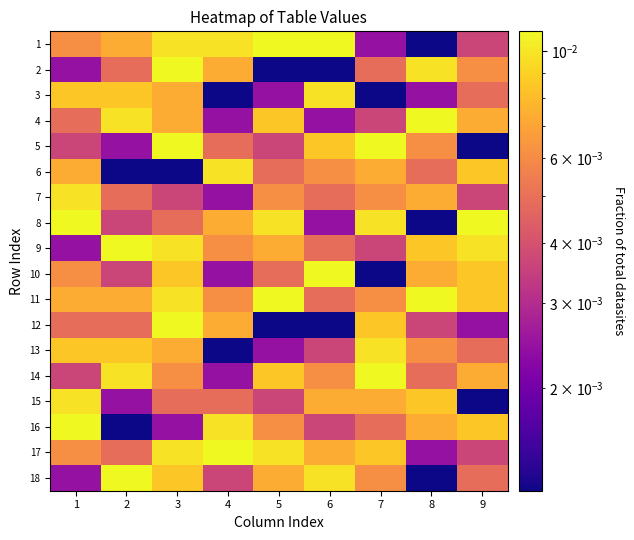

Rank the series at 5 from lowest to highest value.

2, 12, 3, 13, 5, 15, 6, 10, 7, 16, 9, 18, 4, 14, 8, 17, 1, 11